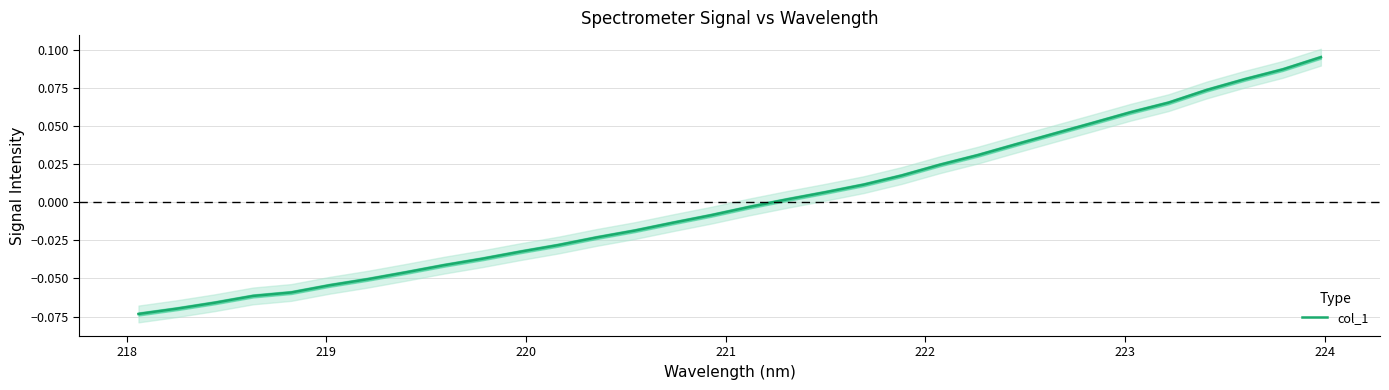

How many lines are shown in the chart?

1